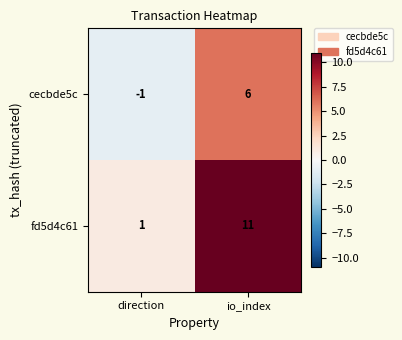

Count the number of data series in this chart.

2